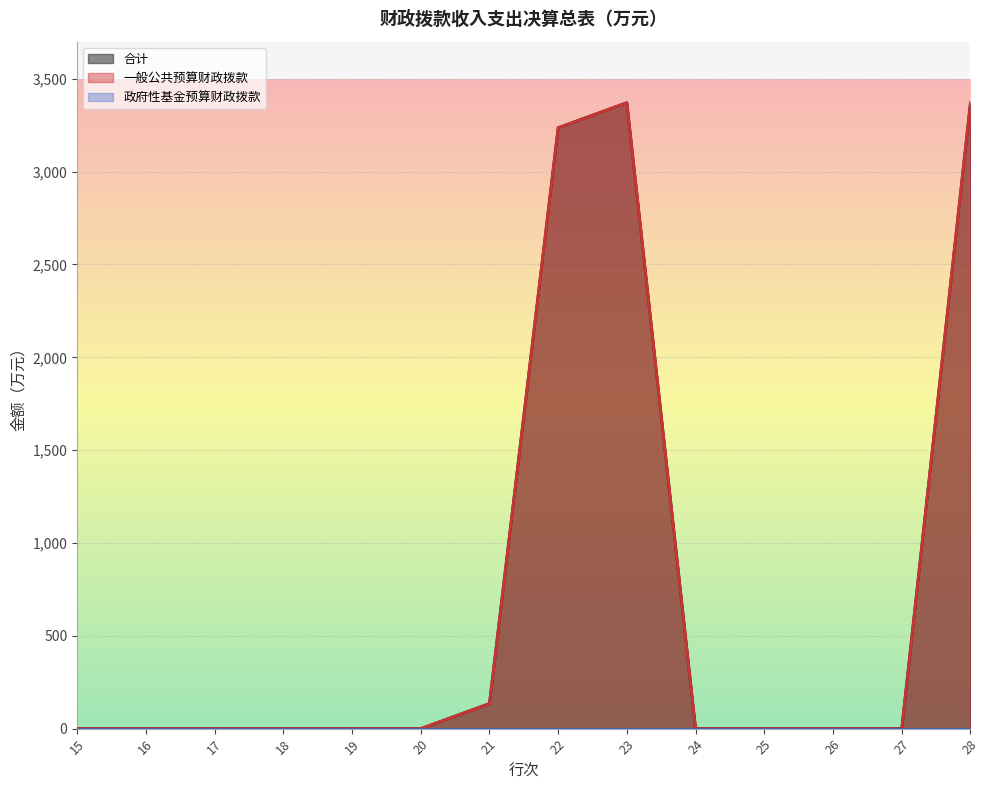

Rank the categories by 合计 value from highest to lowest.

23, 28, 22, 21, 15, 16, 17, 18, 19, 20, 24, 25, 26, 27